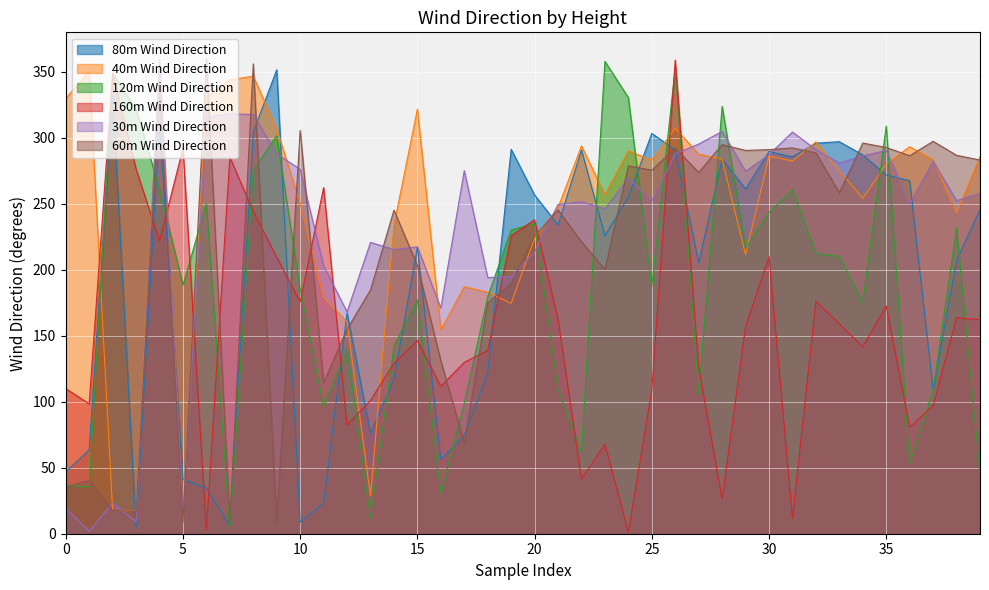

Which series has the widest spread of values?

160m Wind Direction